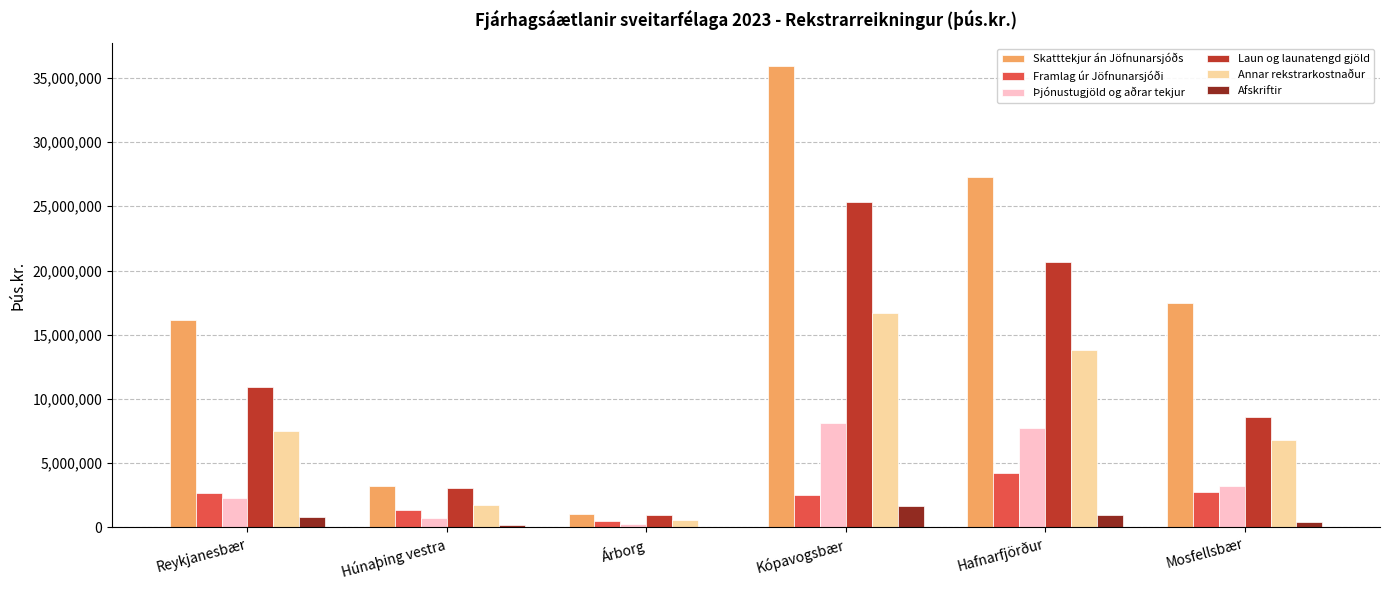

What is the sum of all Framlag úr Jöfnunarsjóði values?

14004128